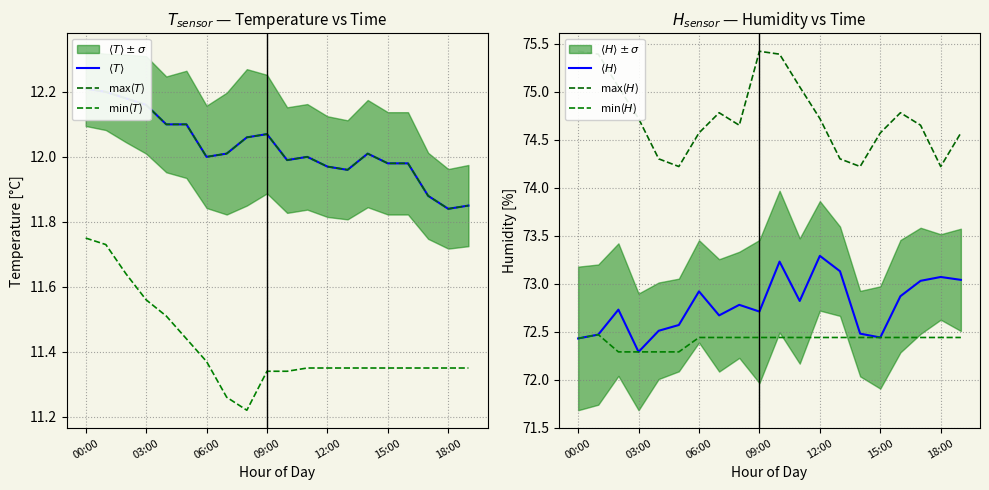

At 03:00, list the series in order from smallest to largest.

min($T$), $\langle T \rangle$, max($T$), $\langle H \rangle$, min($H$), max($H$)